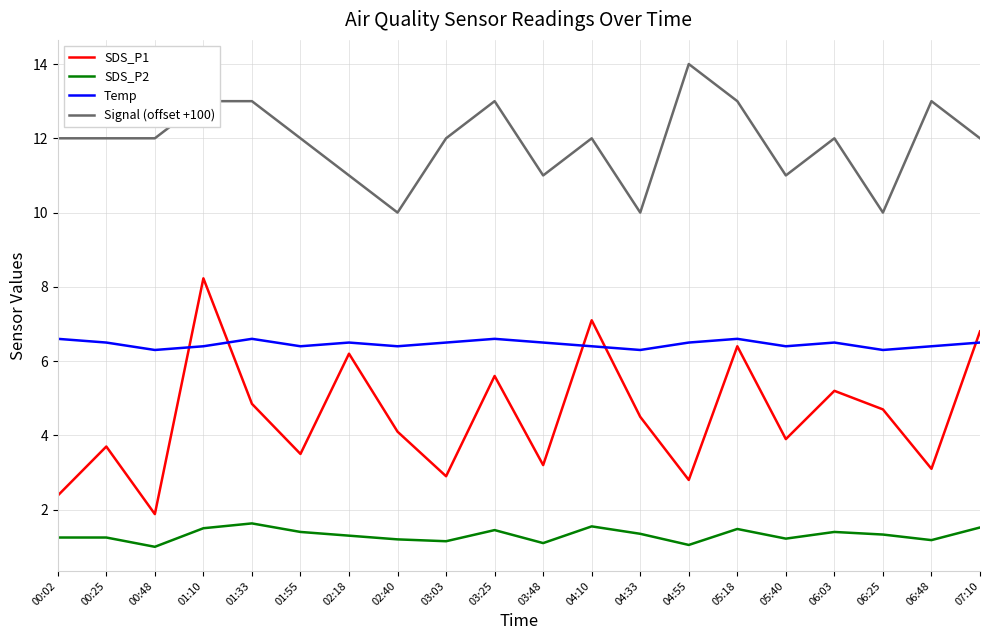

What is the difference between the maximum and minimum values in the SDS_P2 series?

0.6